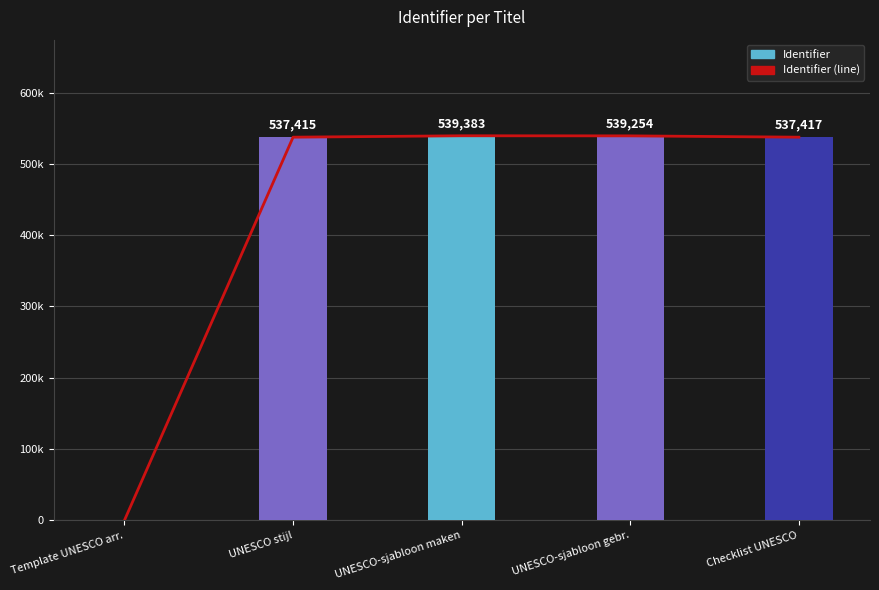

At which category is the sum across all series the highest?

UNESCO-sjabloon maken